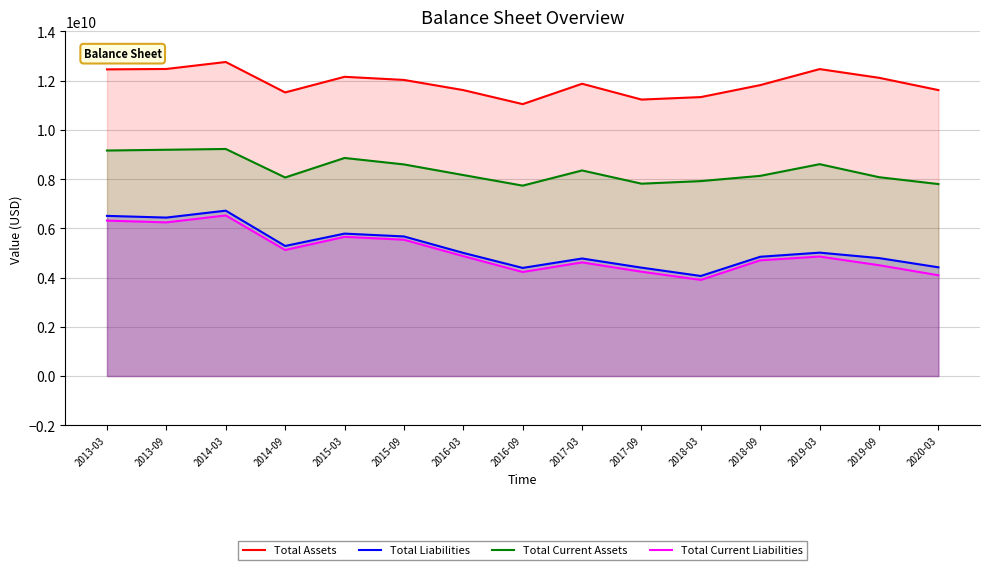

The value of Total Current Liabilities at 2013-09 is 6242100000. True or false?

True